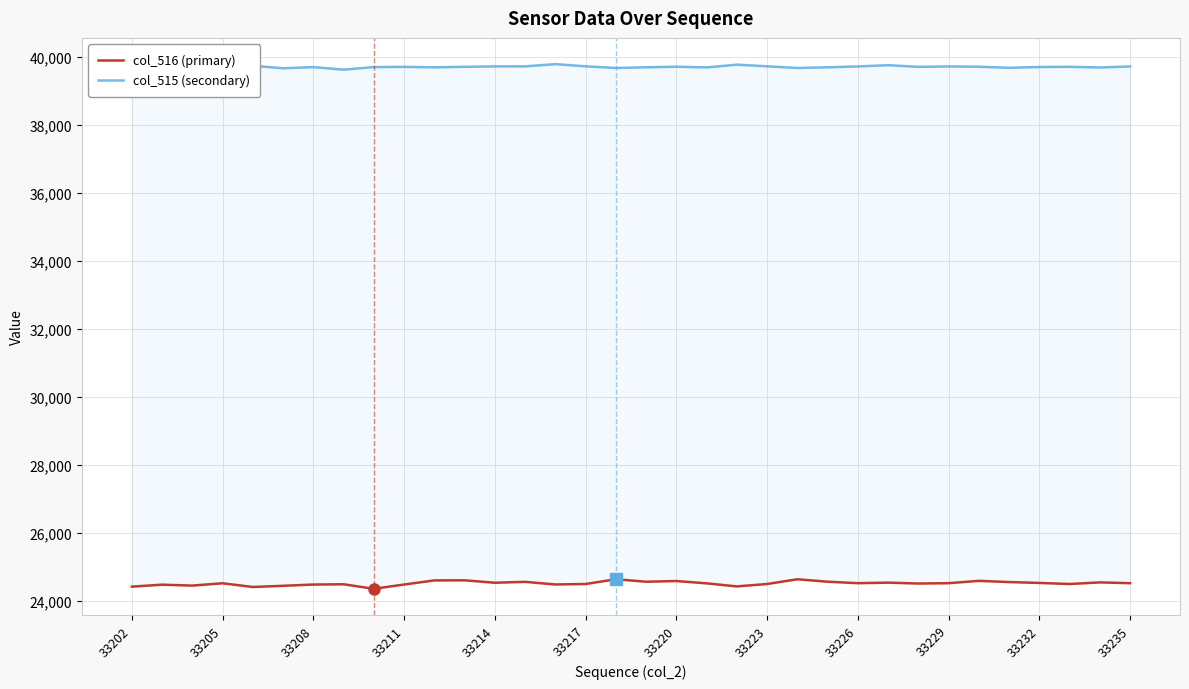

List the series in order of their peak value, lowest first.

col_516 (primary), col_515 (secondary)